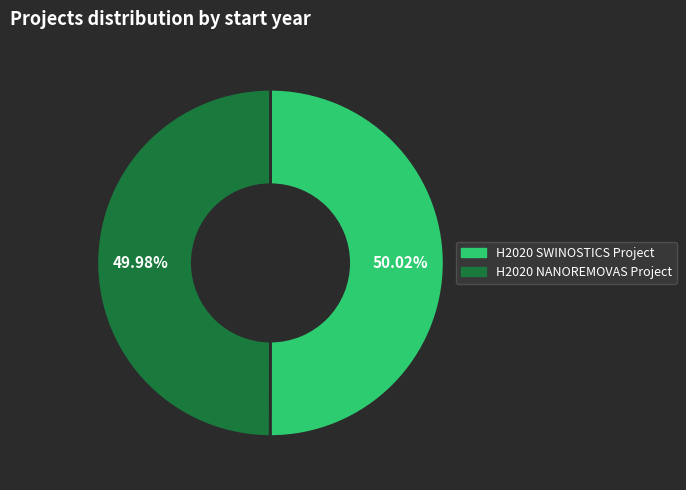

How many slices are in this pie chart?

2